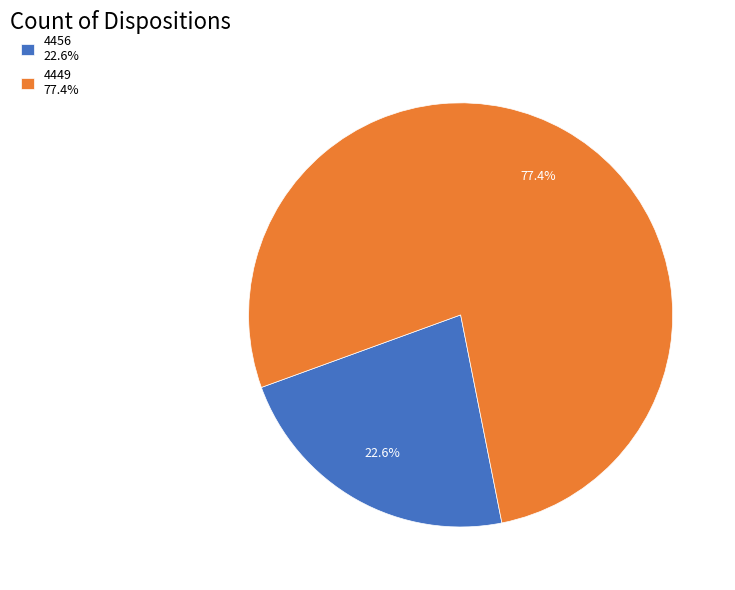

Which category accounts for the majority?

4449